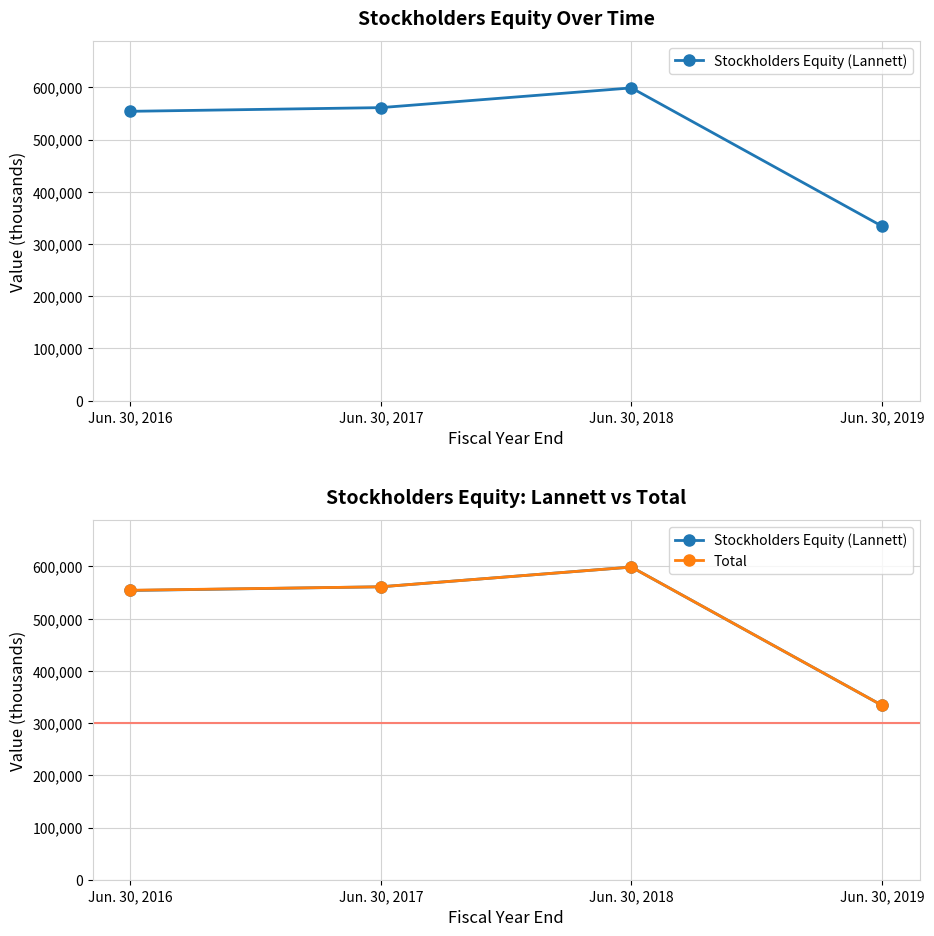

At how many categories does at least one series exceed 548366?

3